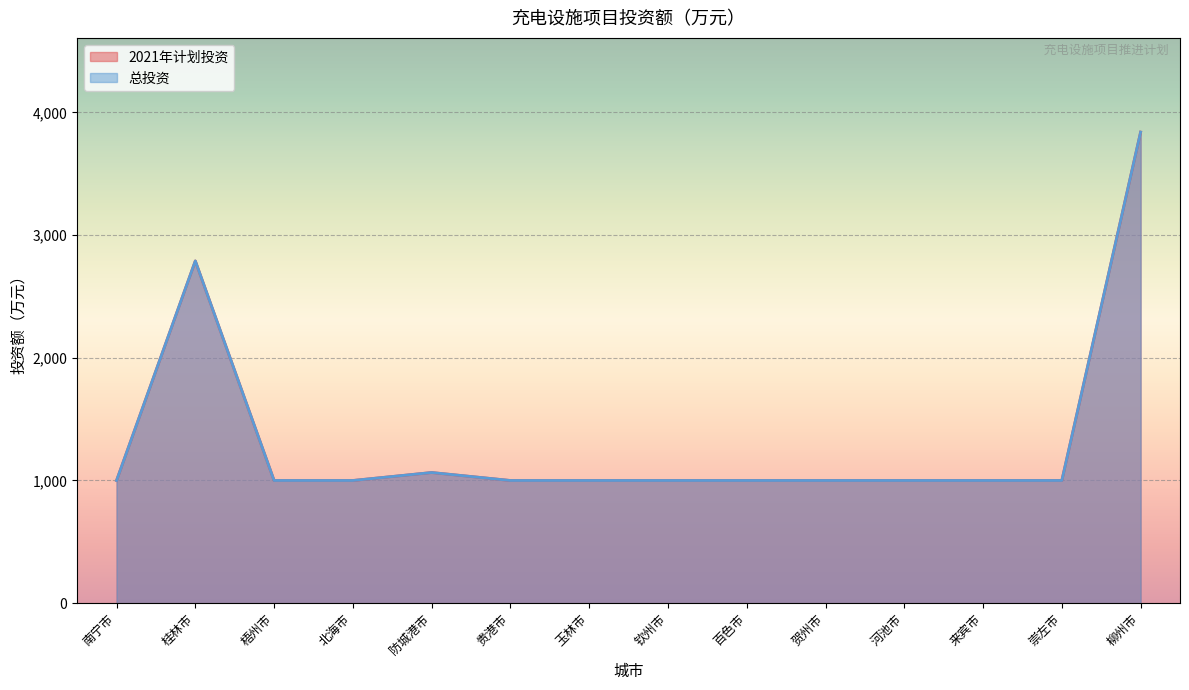

True or false: 2021年计划投资 and 总投资 cross at least once.

False